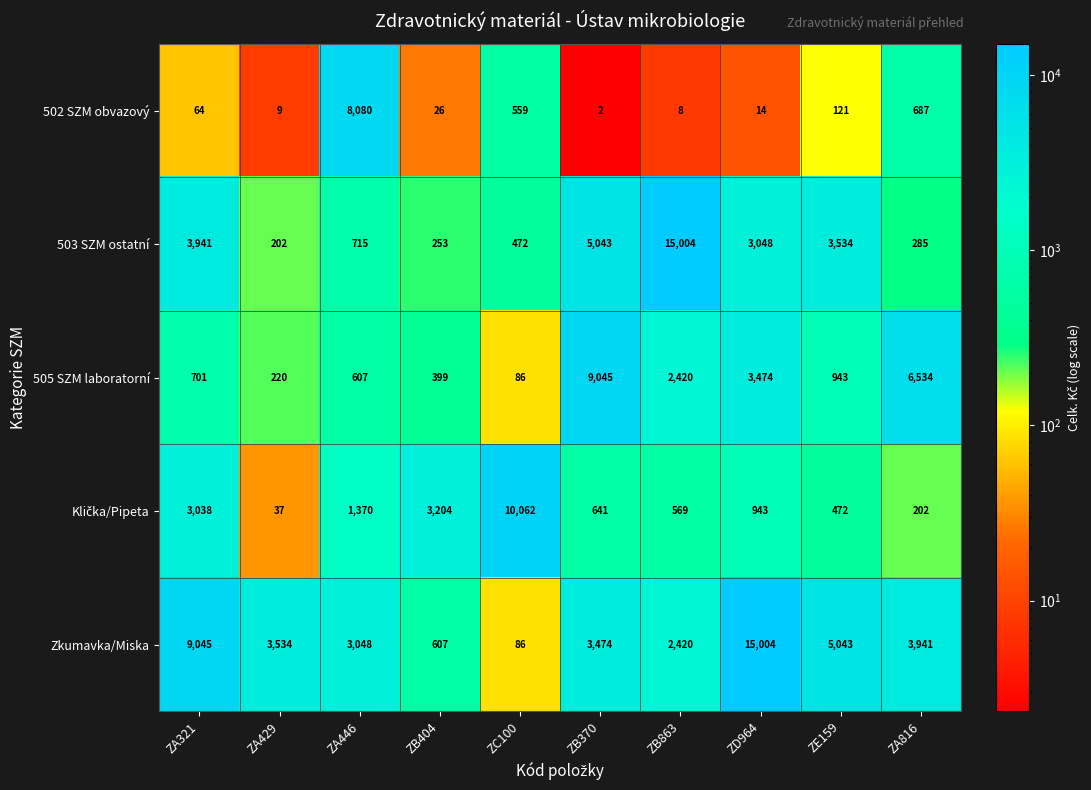

What is the greatest value displayed?

15004